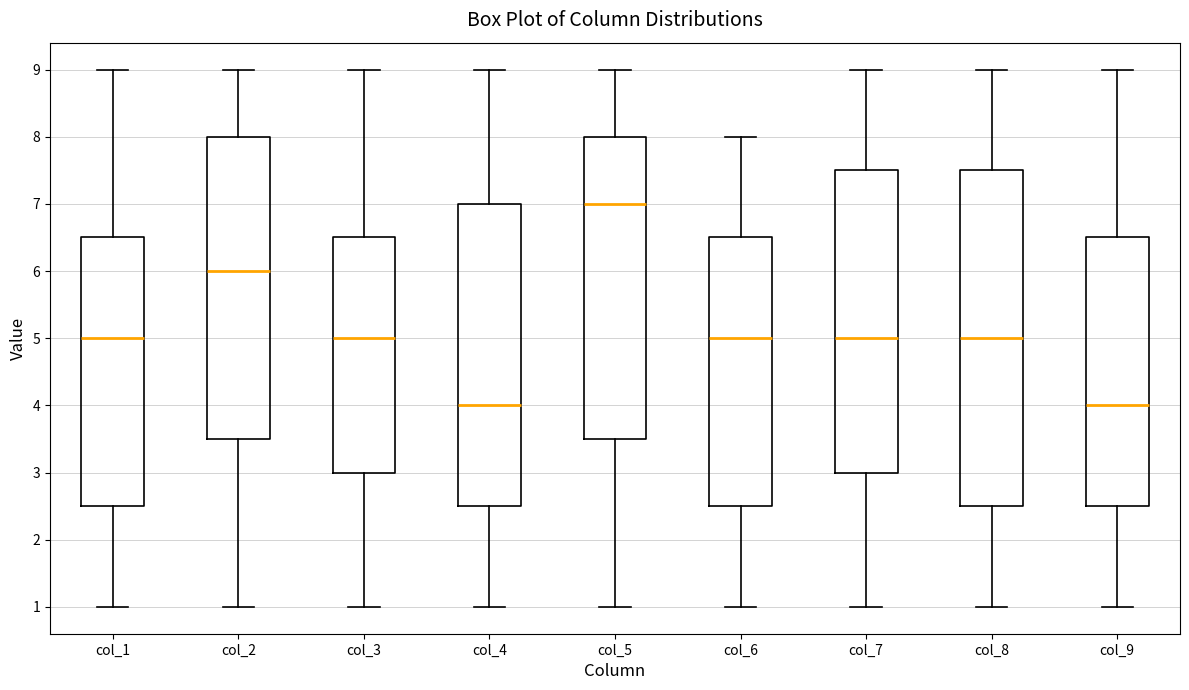

Where does the lower whisker of the box for col_8 end on the y-axis? The values are not printed on the chart, so give them approximately, as read against the axis.

1.0